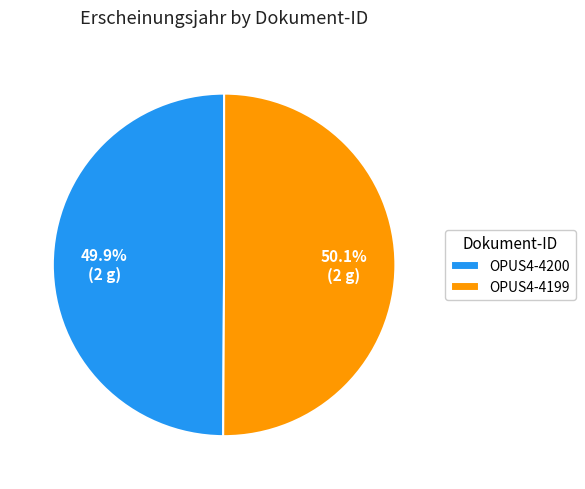

What is the ratio of the value at OPUS4-4200 to the value at OPUS4-4199?

1.0